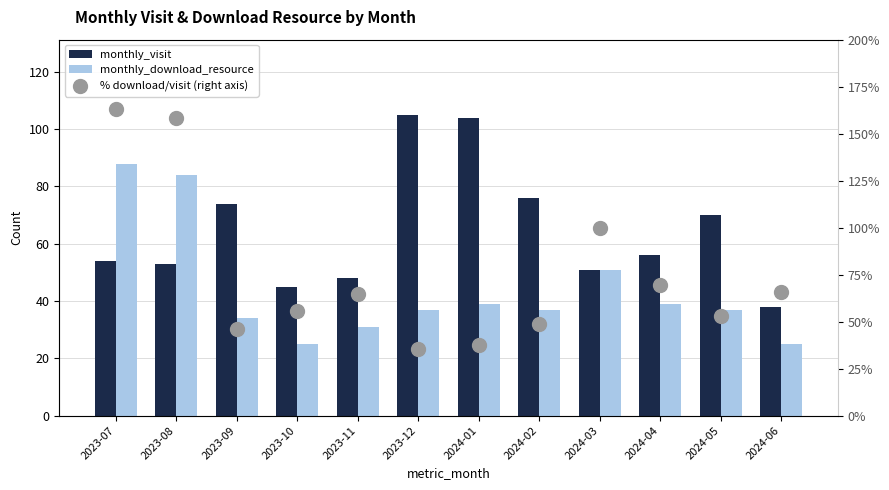

Rank the series at 2024-04 from highest to lowest value.

% download/visit (right axis), monthly_visit, monthly_download_resource